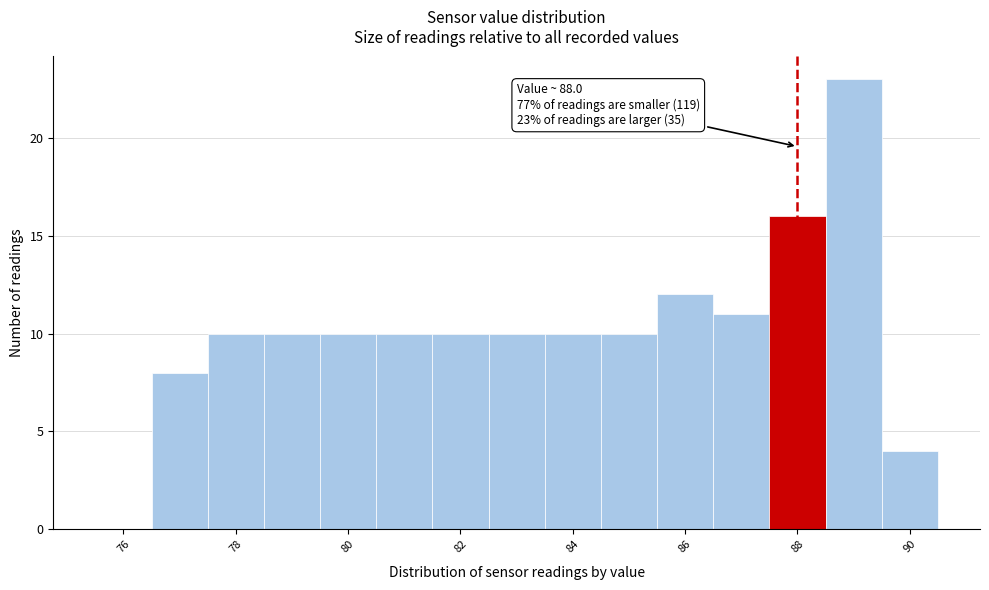

Over which range of the x-axis is the bar tallest?

88.5 to 89.5